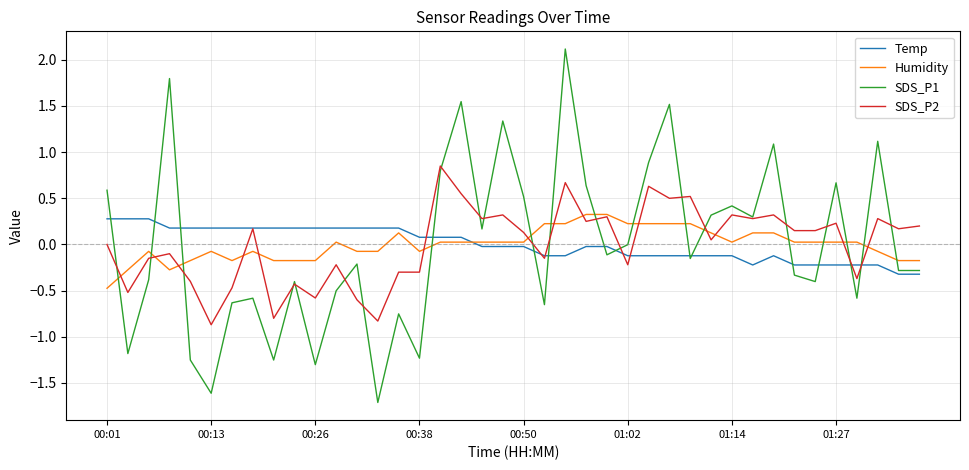

What is the highest value of the Humidity series?

0.3